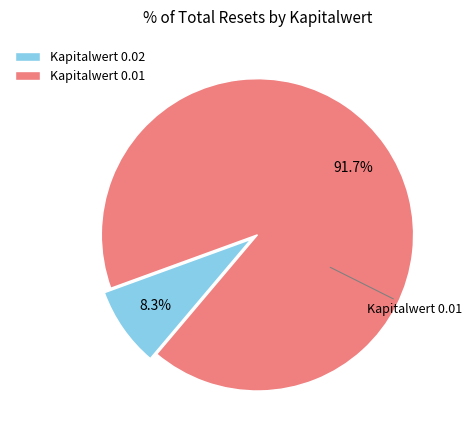

Which slice is the smallest?

Kapitalwert 0.02